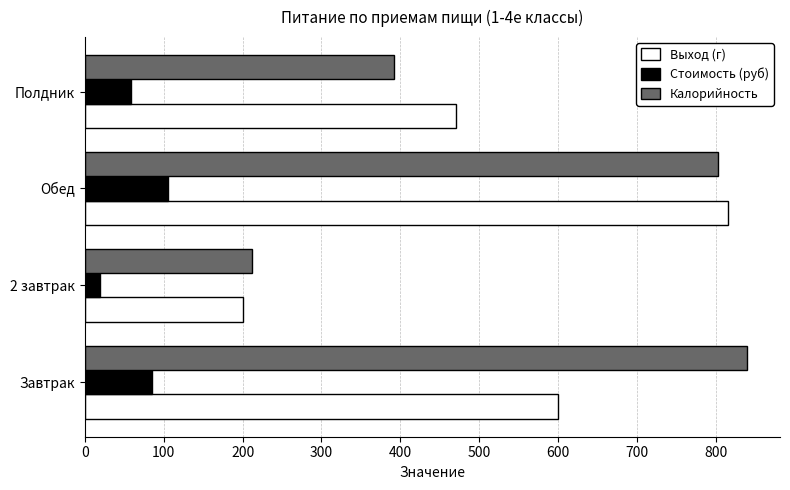

What is the total value across all series at Обед?

1722